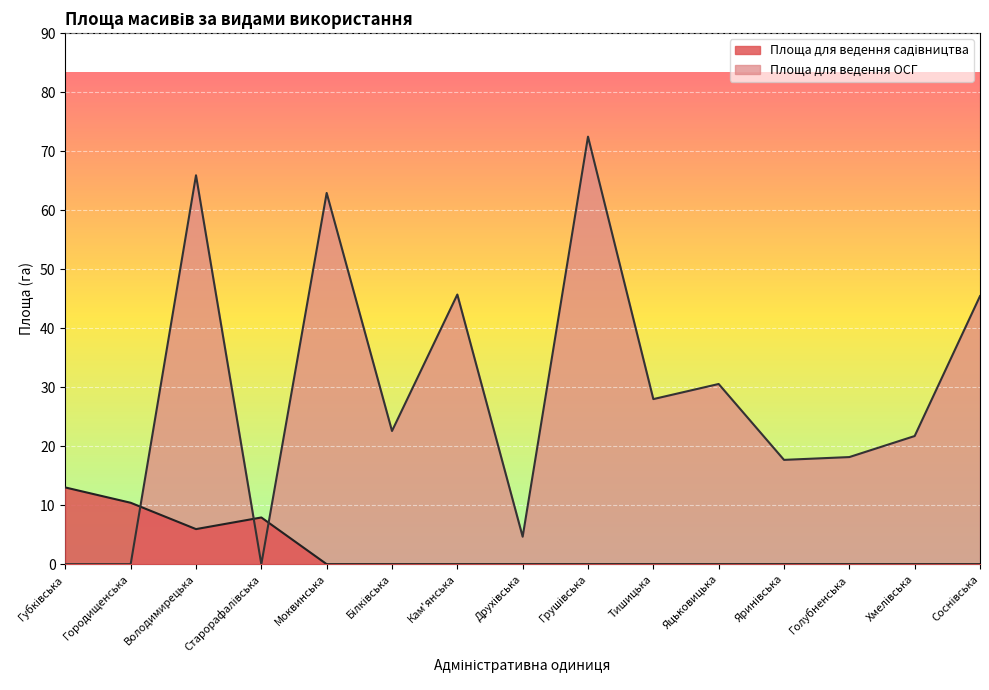

Rank the categories by value from lowest to highest.

Моквинська, Білківська, Кам'янська, Друхівська, Грушівська, Тишицька, Яцьковицька, Яринівська, Голубненська, Хмелівська, Соснівська, Володимирецька, Старорафалівська, Городищенська, Губківська